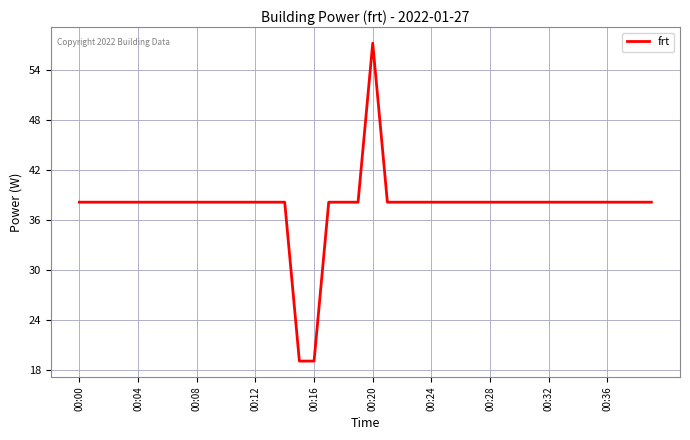

What is the smallest value displayed?

19.1